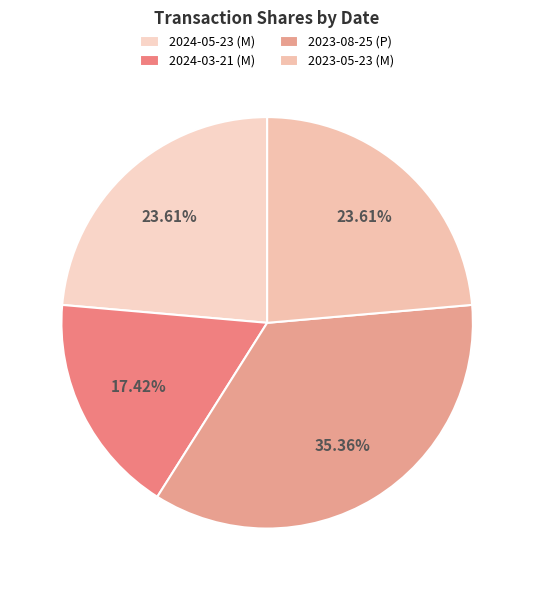

Does any single category account for the majority?

No